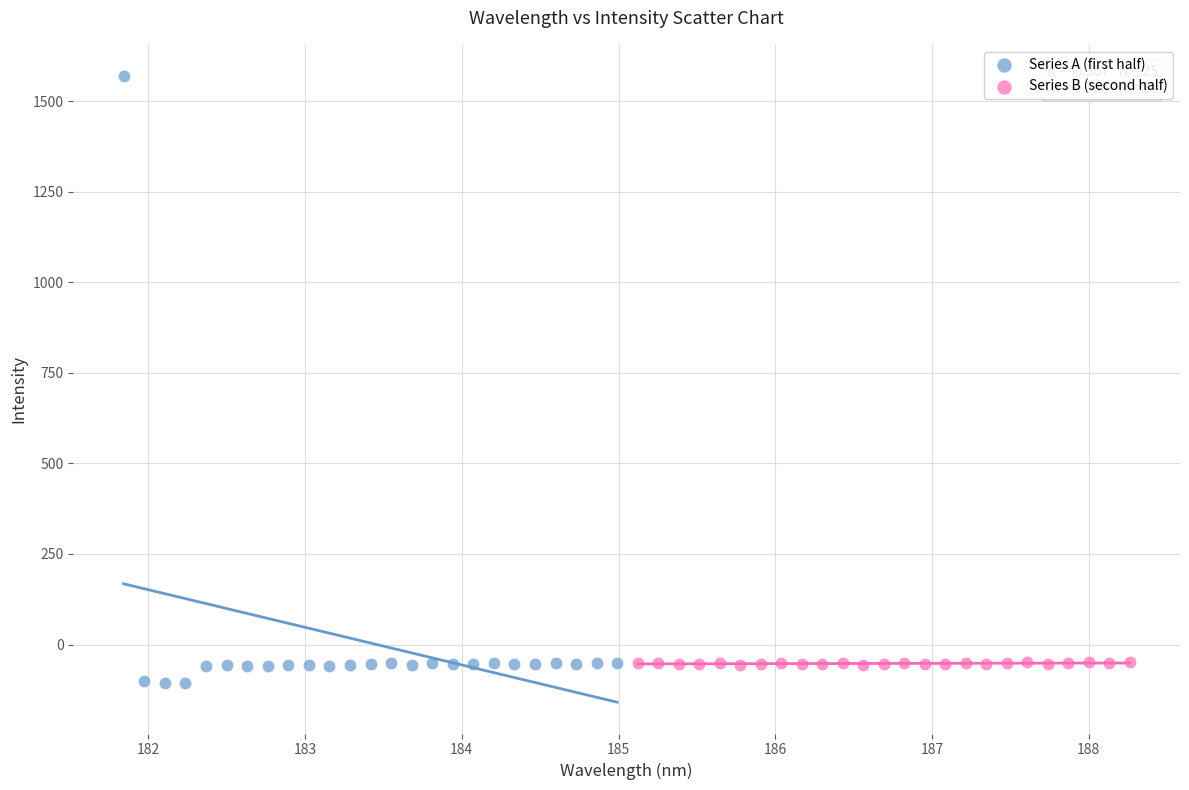

Which series contains the highest Y value?

Series A (first half)